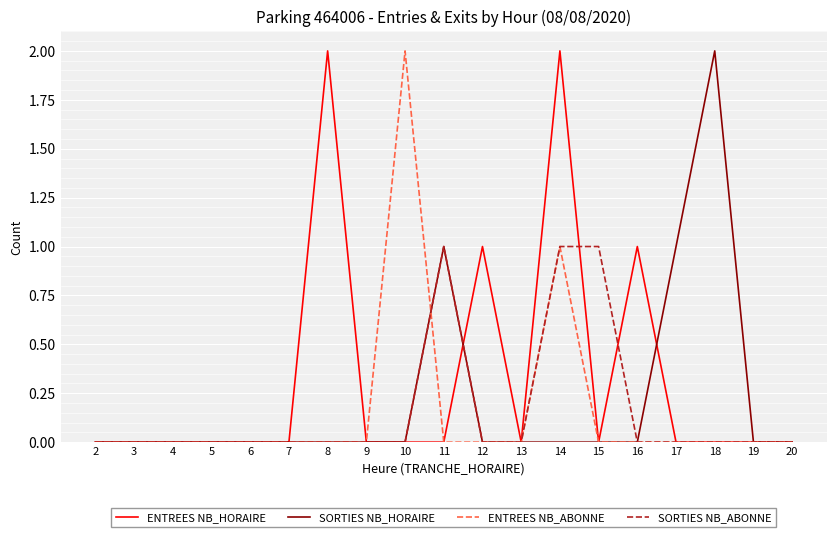

Reading right to left, transcribe all the data shown in this chart.

ENTREES NB_HORAIRE: 20=0	19=0	18=0	17=0	16=1	15=0	14=2	13=0	12=1	11=0	10=0	9=0	8=2	7=0	6=0	5=0	4=0	3=0	2=0
SORTIES NB_HORAIRE: 20=0	19=0	18=2	17=1	16=0	15=0	14=0	13=0	12=0	11=1	10=0	9=0	8=0	7=0	6=0	5=0	4=0	3=0	2=0
ENTREES NB_ABONNE: 20=0	19=0	18=0	17=0	16=0	15=0	14=1	13=0	12=0	11=0	10=2	9=0	8=0	7=0	6=0	5=0	4=0	3=0	2=0
SORTIES NB_ABONNE: 20=0	19=0	18=0	17=0	16=0	15=1	14=1	13=0	12=0	11=1	10=0	9=0	8=0	7=0	6=0	5=0	4=0	3=0	2=0